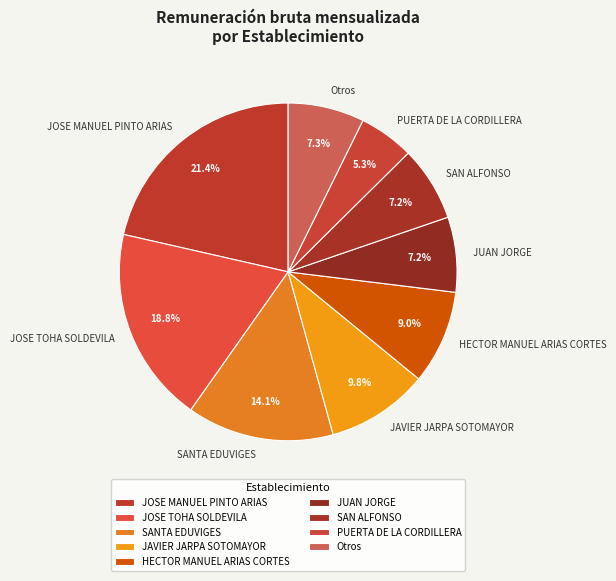

To the nearest percent, what percentage of the pie is JOSE MANUEL PINTO ARIAS?

21%